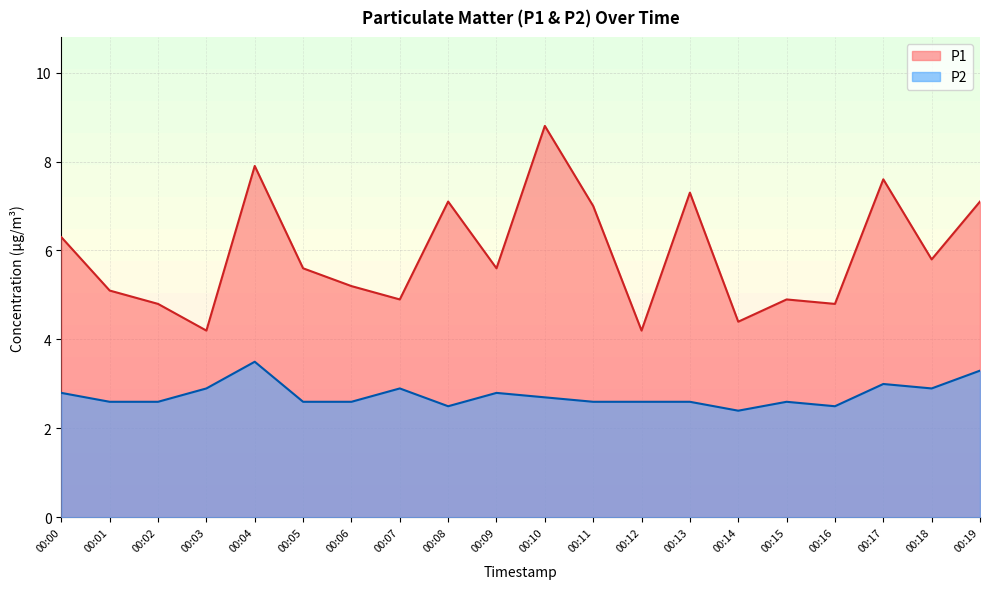

True or false: P2 and P1 intersect in this chart.

False